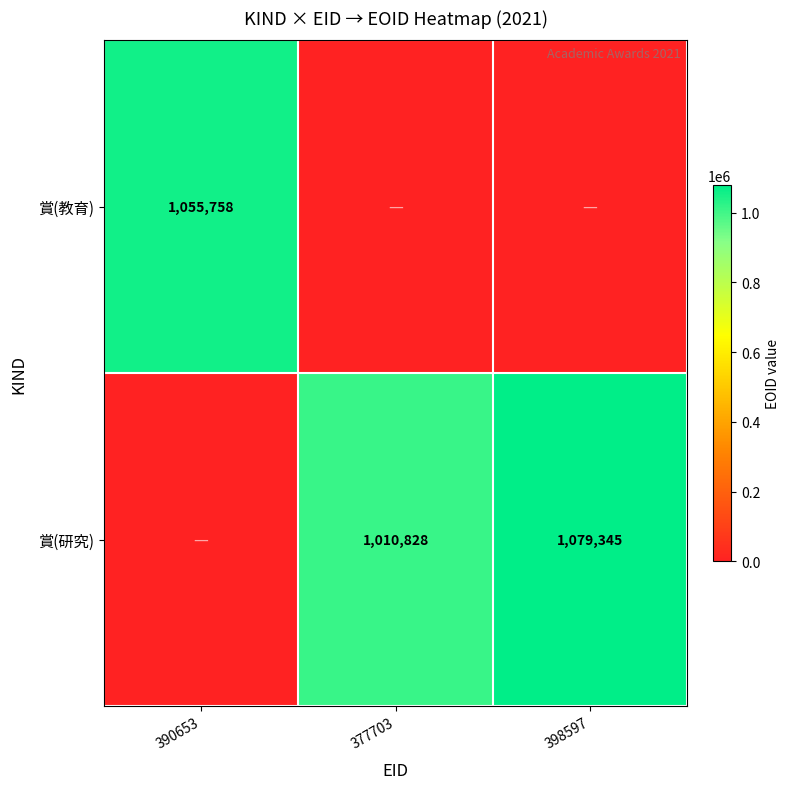

True or false: 賞(教育) has a value of 1857381 at 390653.

False